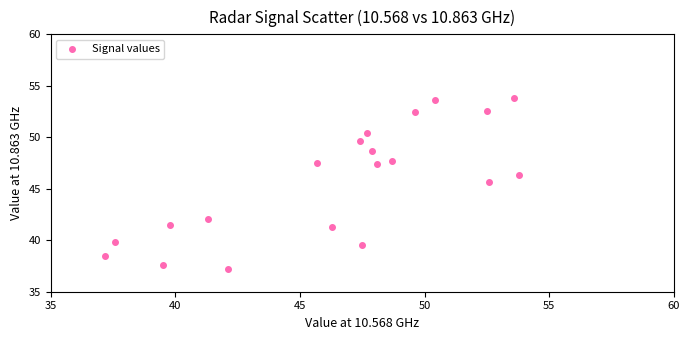

What is the range of X values (max minus min)?

16.6